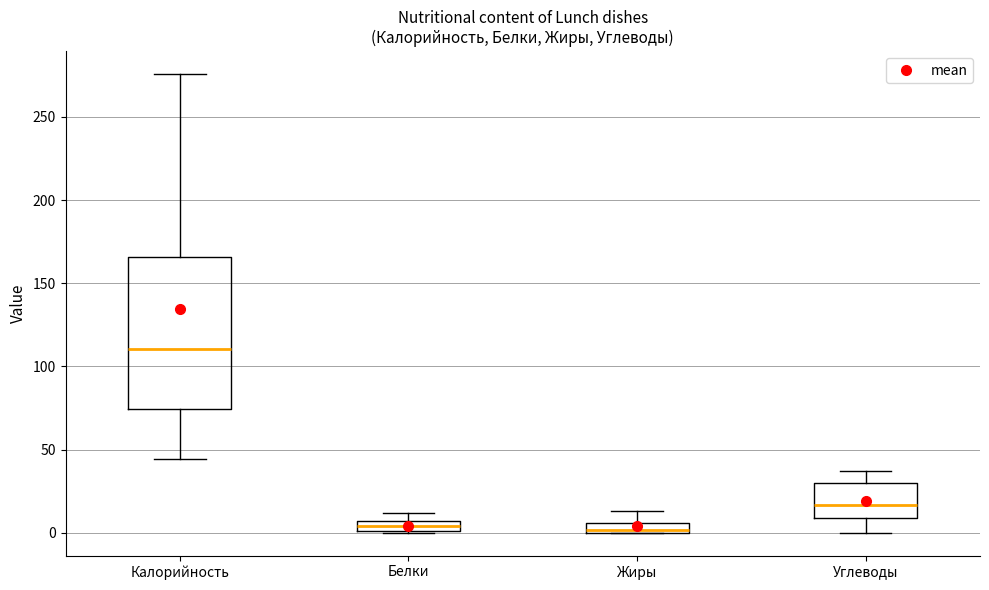

Where is the lower edge of the box for Калорийность on the y-axis? The values are not printed on the chart, so give them approximately, as read against the axis.

75